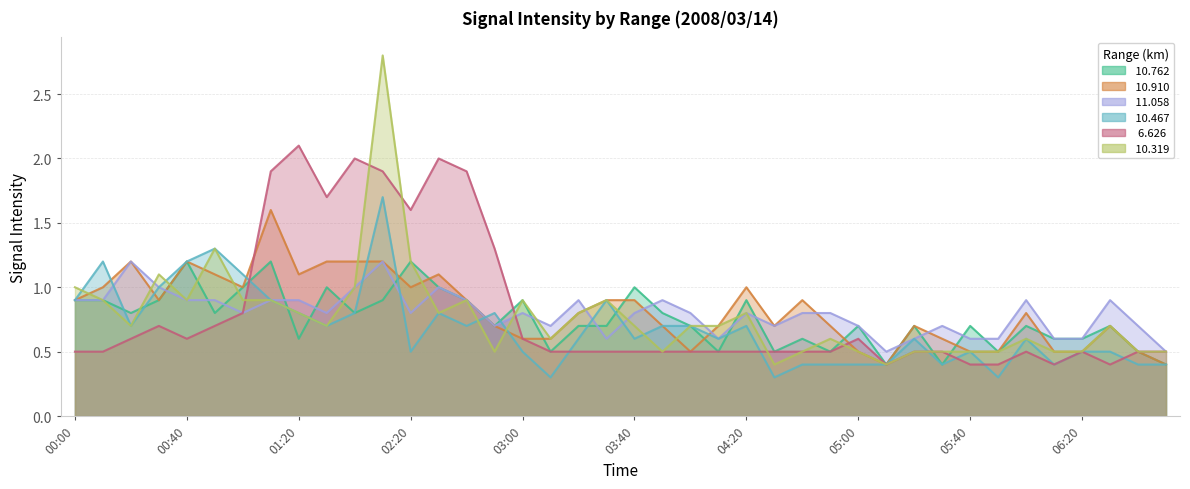

In  10.319, how many points are lower than both neighbors (excluding endpoints)?

9